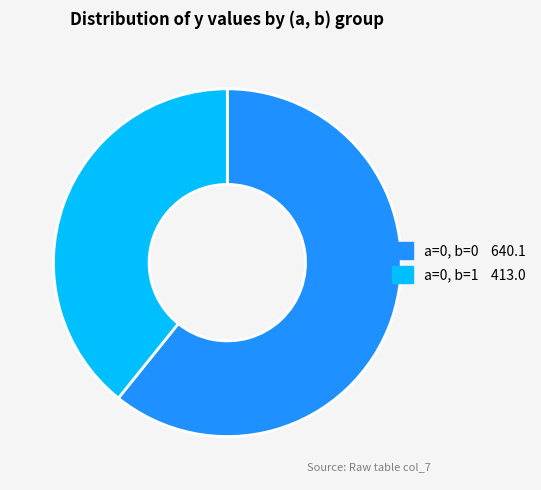

Is there any slice that represents more than half of the pie?

Yes